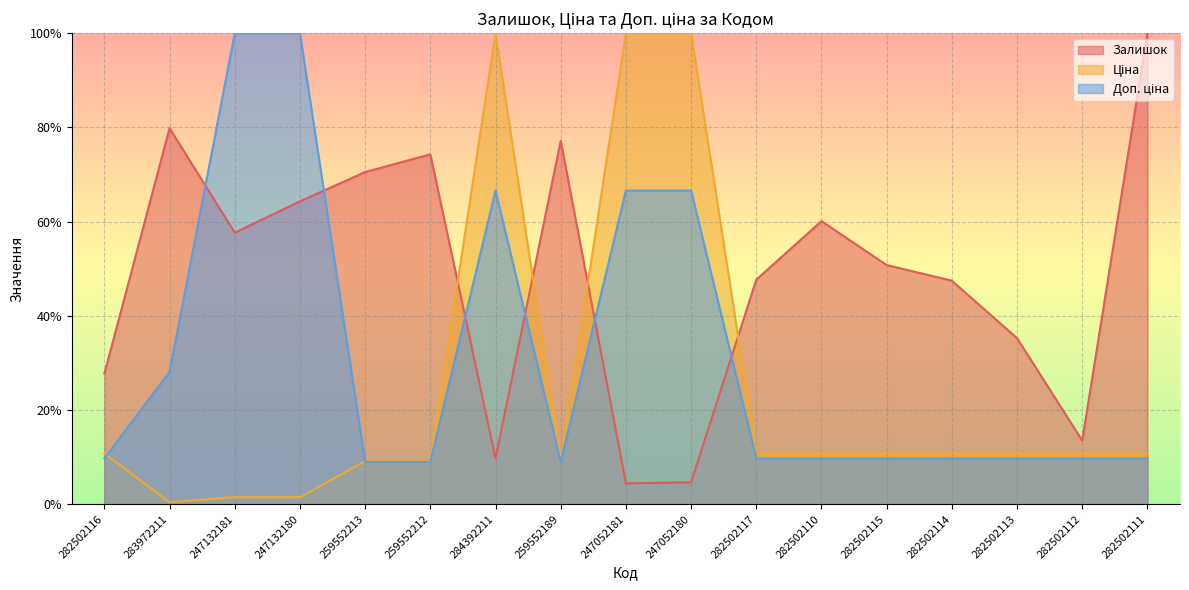

How many data points does each series have?

17